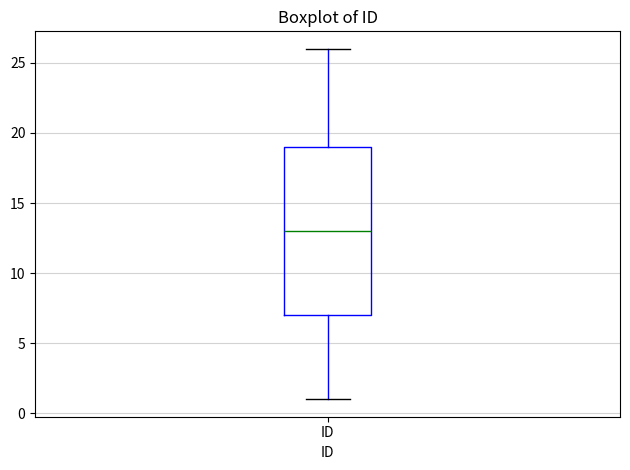

Transcribe this box plot: give where the median line is, the range the box spans, and where the two whiskers end, as read against the y-axis. The values are not printed on the chart, so give them approximately, as read against the axis.

median 13, box 7 to 19, whiskers 1 to 26